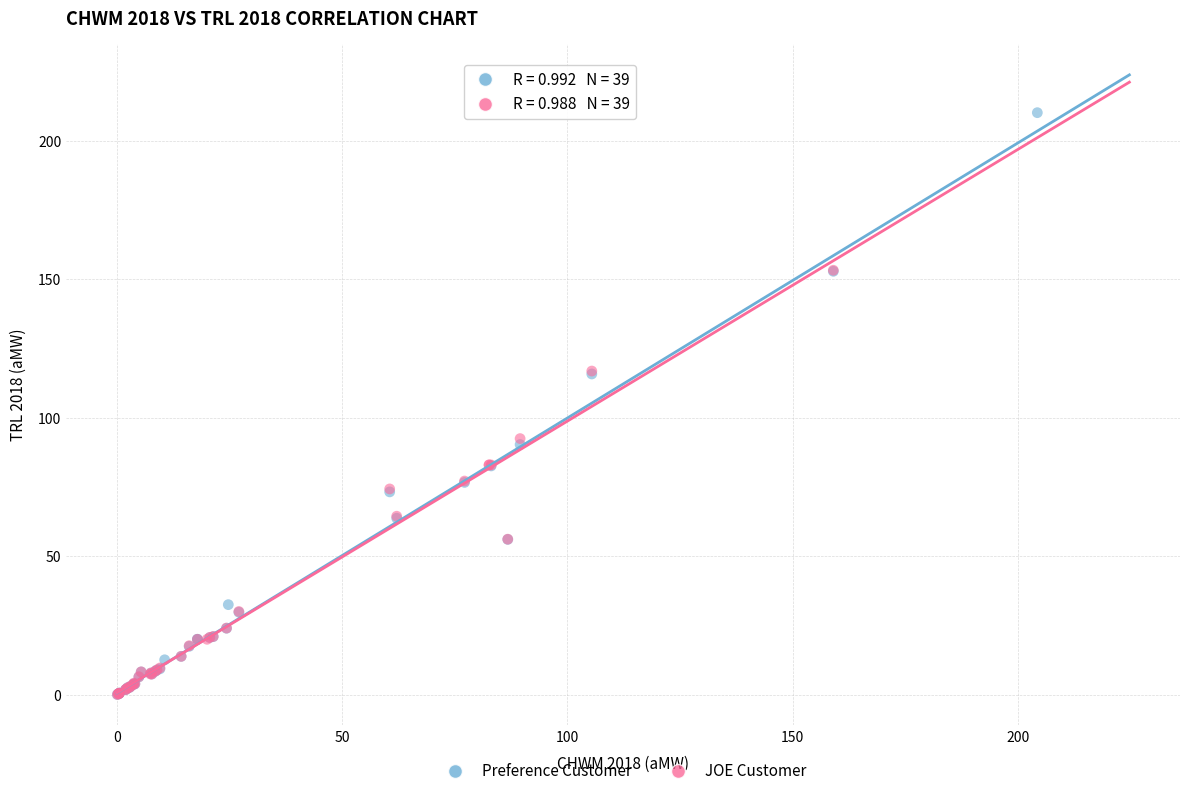

Which series has the widest spread of Y values?

Preference Customer